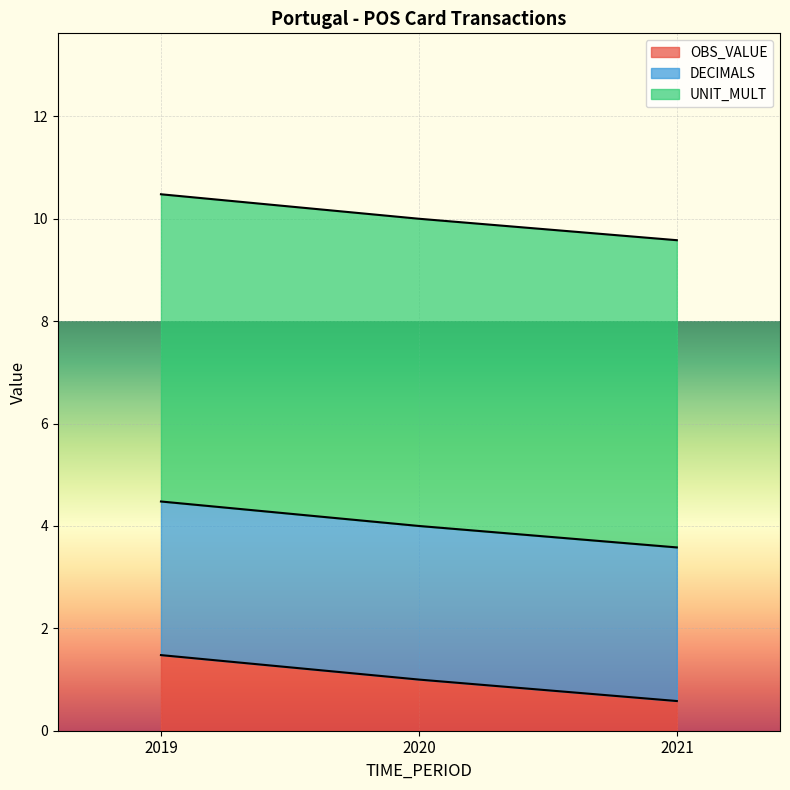

Reading right to left, what are all the values shown in this chart?

OBS_VALUE: 0.6	1.0	1.5
DECIMALS: 3.0	3.0	3.0
UNIT_MULT: 6.0	6.0	6.0